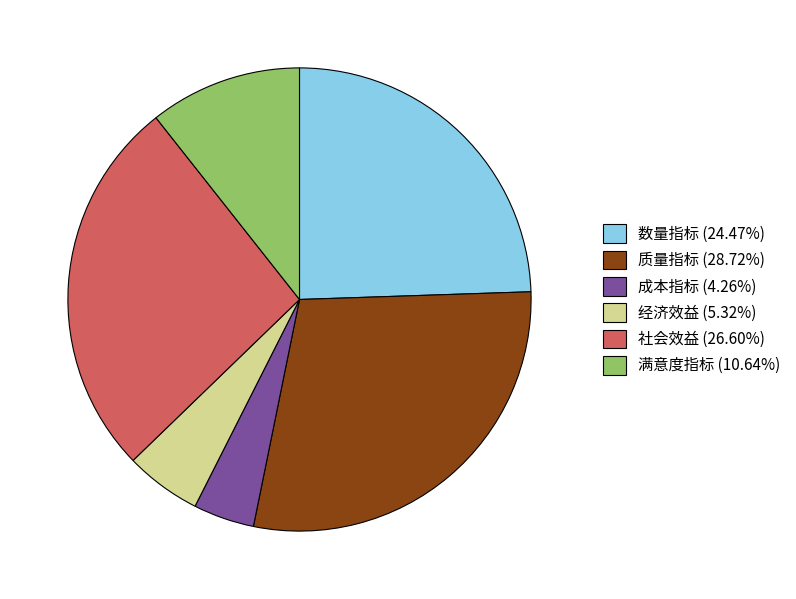

Is there a majority slice in this chart?

No